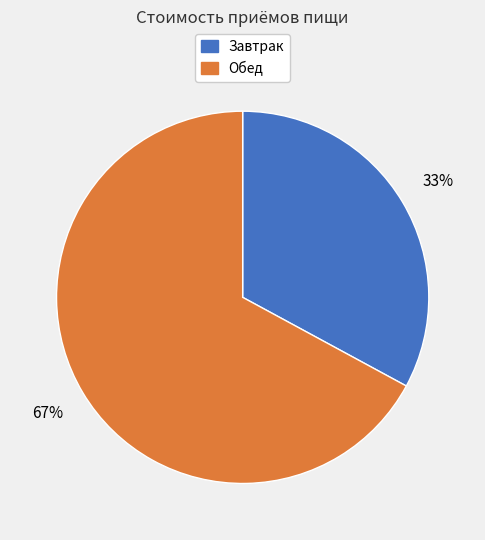

What is the ratio of the value at Завтрак to the value at Обед?

0.5